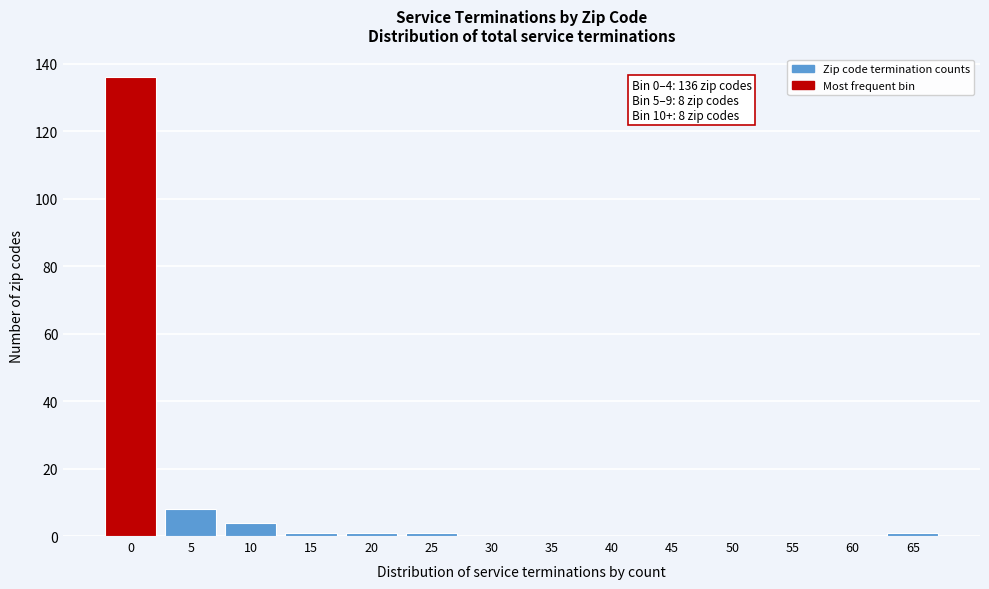

Reading left to right, extract all data points from this chart.

0=136	5=8	10=4	15=1	20=1	25=1	30=0	35=0	40=0	45=0	50=0	55=0	60=0	65=1